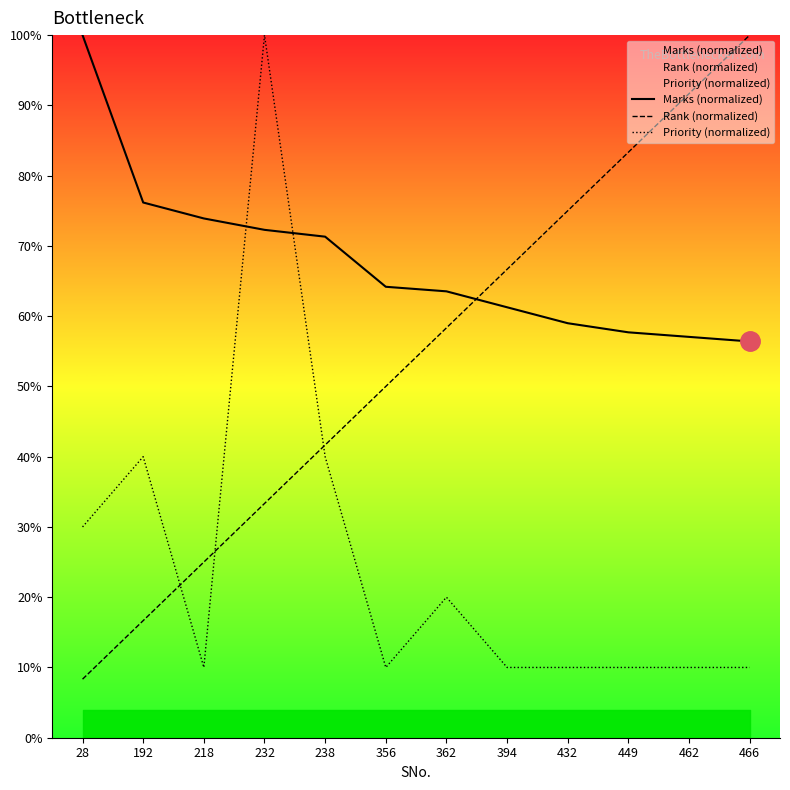

True or false: Rank (normalized) and Priority (normalized) intersect in this chart.

True